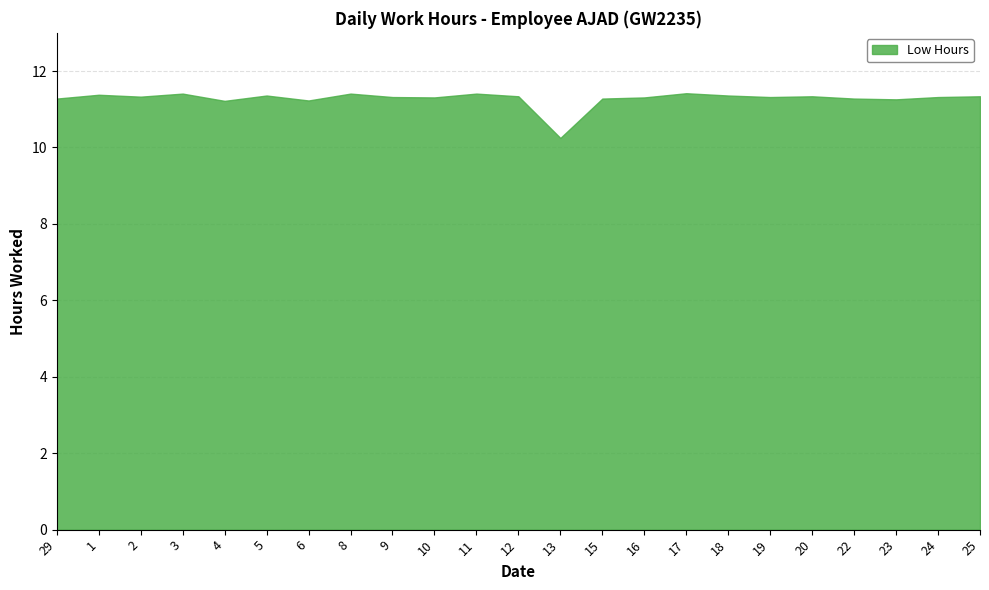

The chart shows a value of 10.2 at 13. True or false?

True